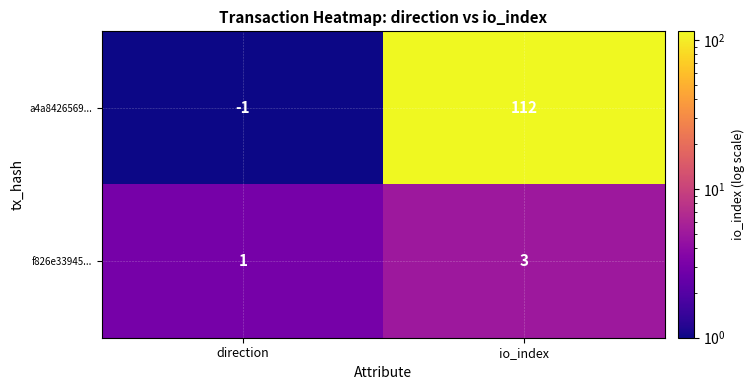

What is the difference between the a4a8426569... values at io_index and direction?

113